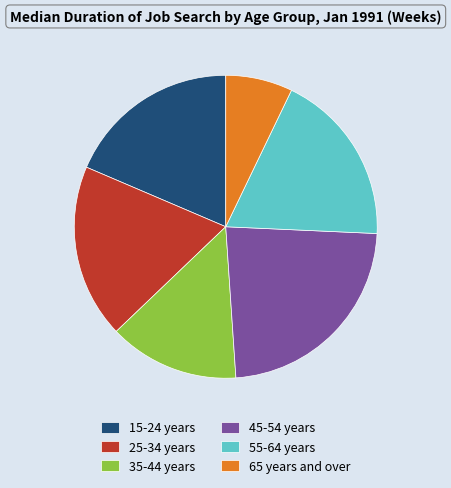

Do 35-44 years and 65 years and over together represent more than half of the pie?

No